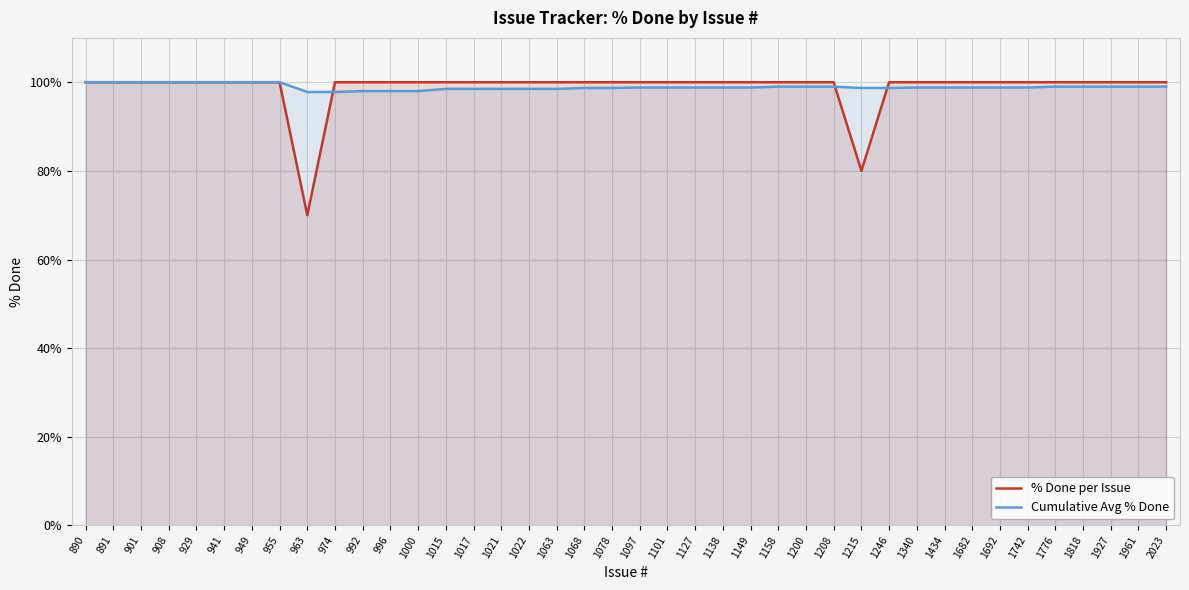

List the series in order of their peak value, highest first.

% Done per Issue, Cumulative Avg % Done